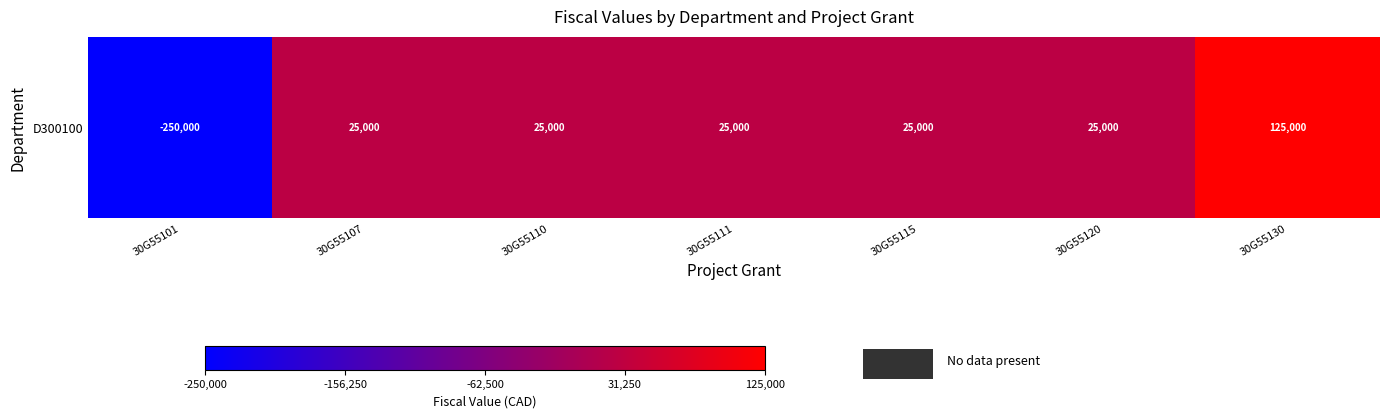

Reading left to right, what are all the values shown in this chart?

-250000	25000	25000	25000	25000	25000	125000